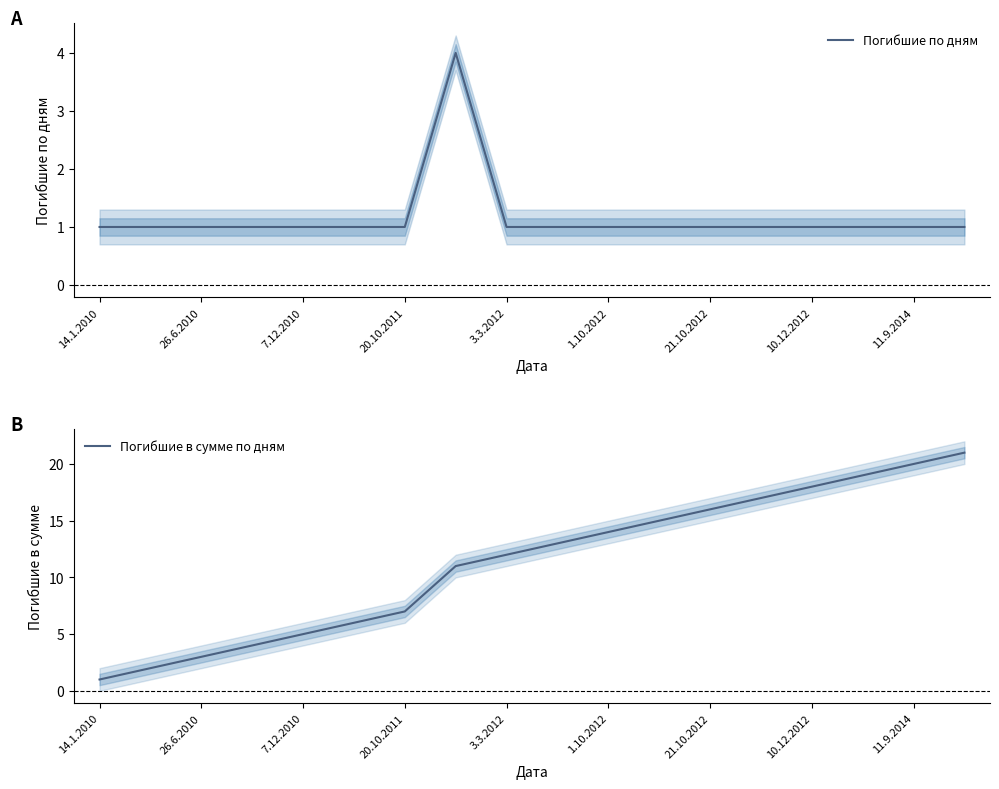

Is this an area chart (filled region under the line)?

No